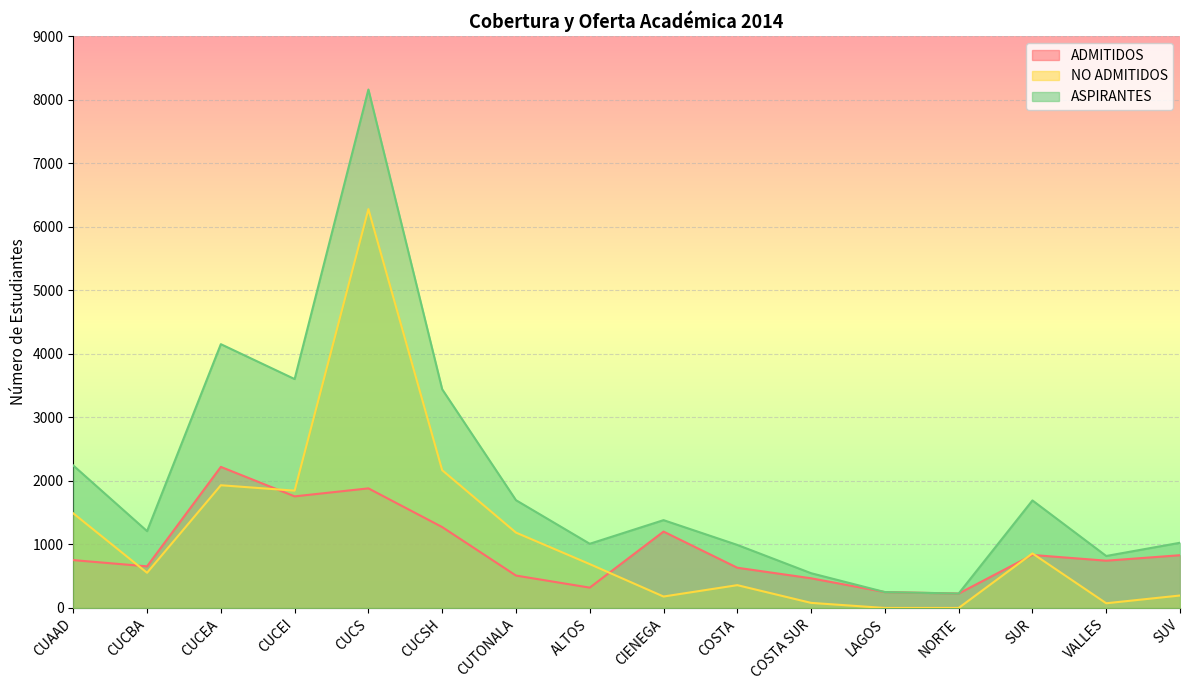

At how many categories does at least one series exceed 7497?

1